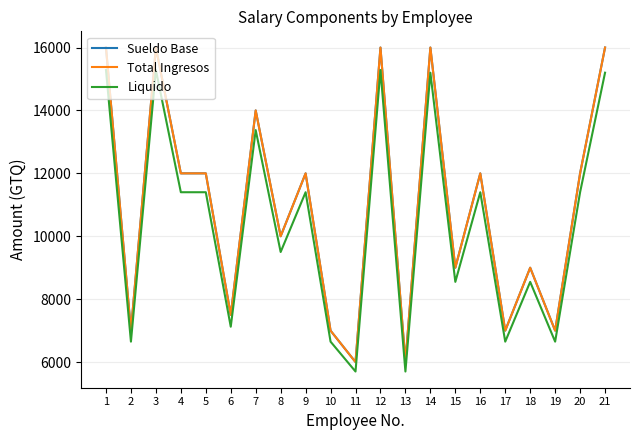

Rank the categories by Sueldo Base value from highest to lowest.

1, 3, 12, 14, 21, 7, 4, 5, 9, 16, 20, 8, 15, 18, 6, 2, 10, 17, 19, 11, 13